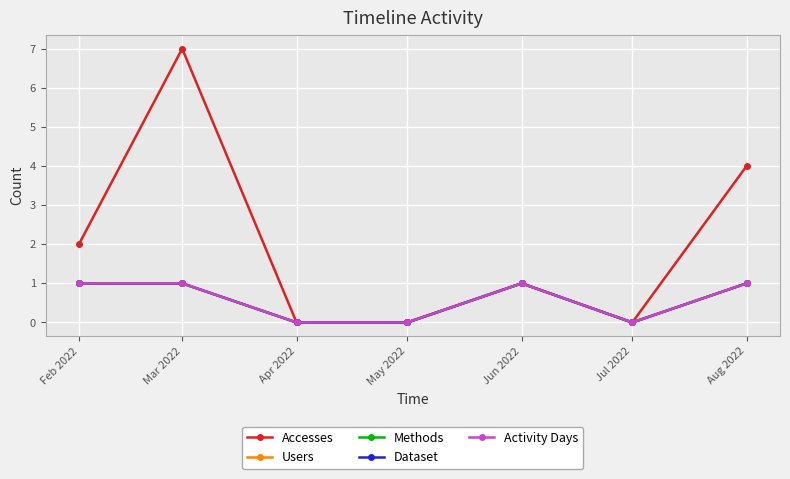

True or false: Accesses and Dataset intersect in this chart.

False